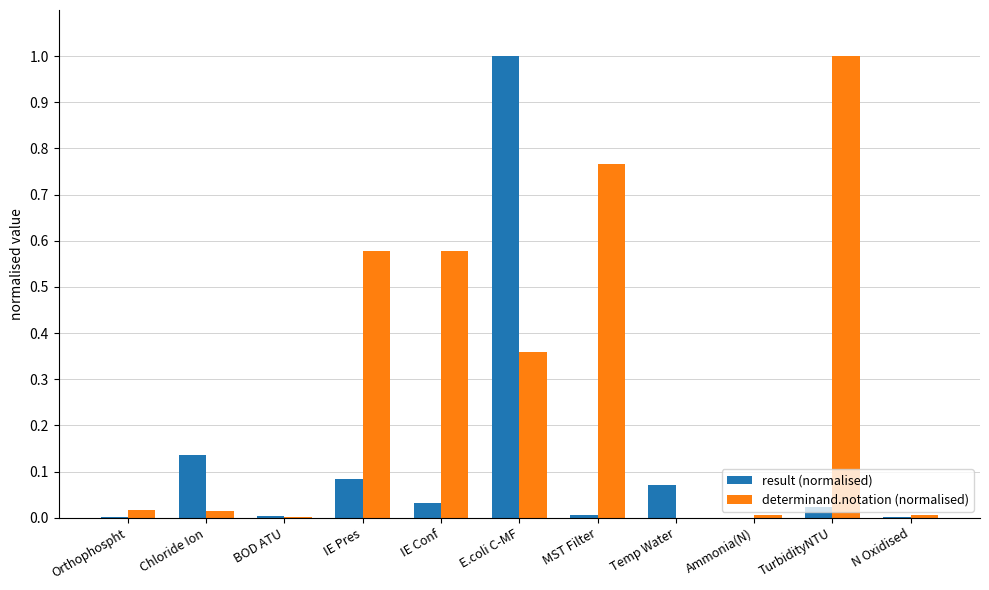

What is the total value across all series at Chloride Ion?

0.2